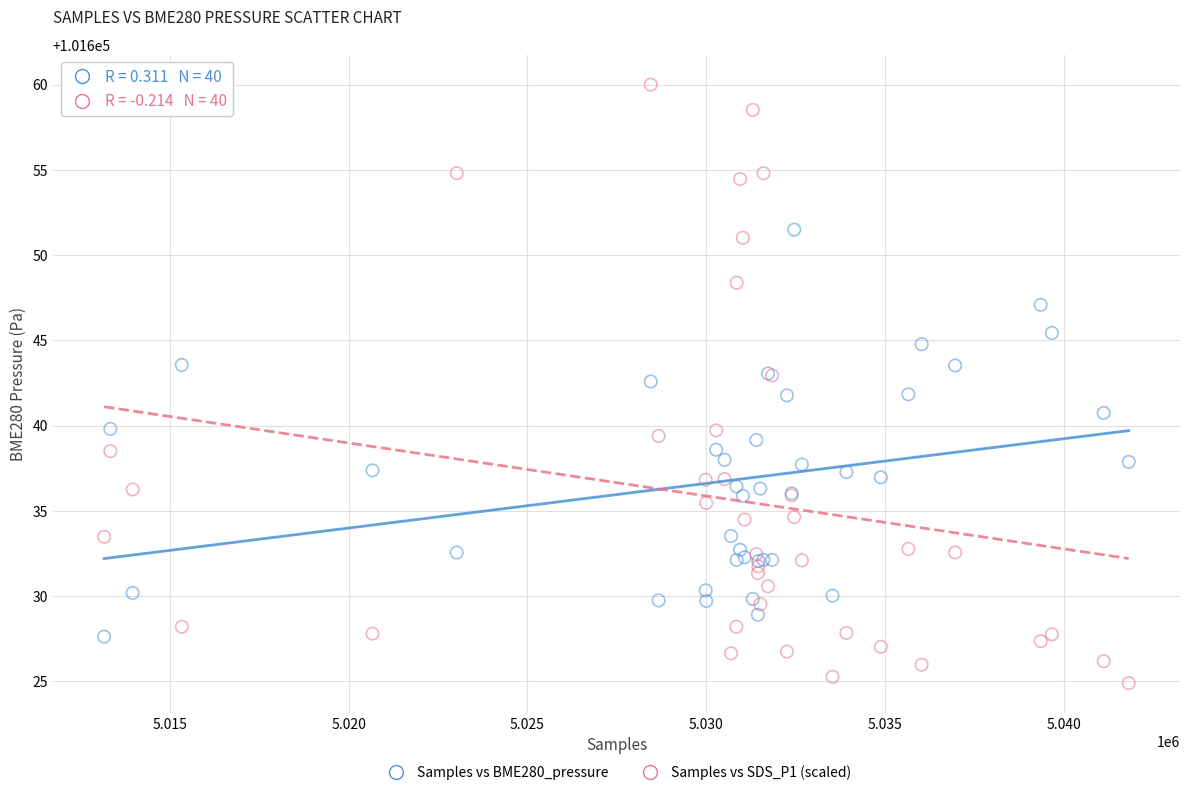

What is the X range (max minus min) for the scatter plot?

28661.0